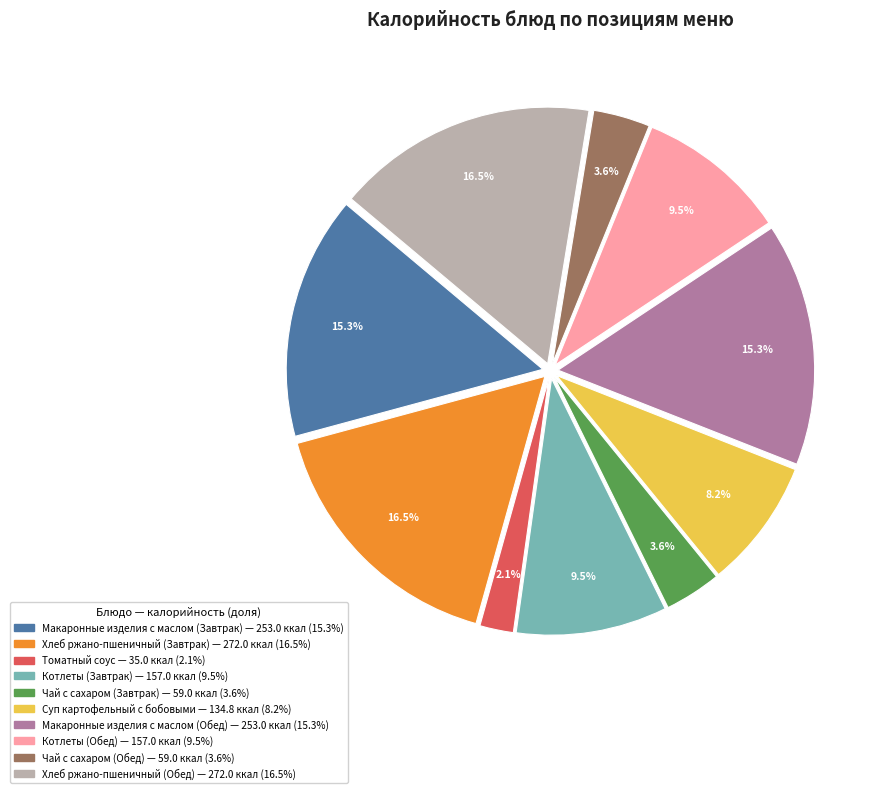

Do Томатный соус and Хлеб ржано-пшеничный (Завтрак) together represent more than half of the pie?

No